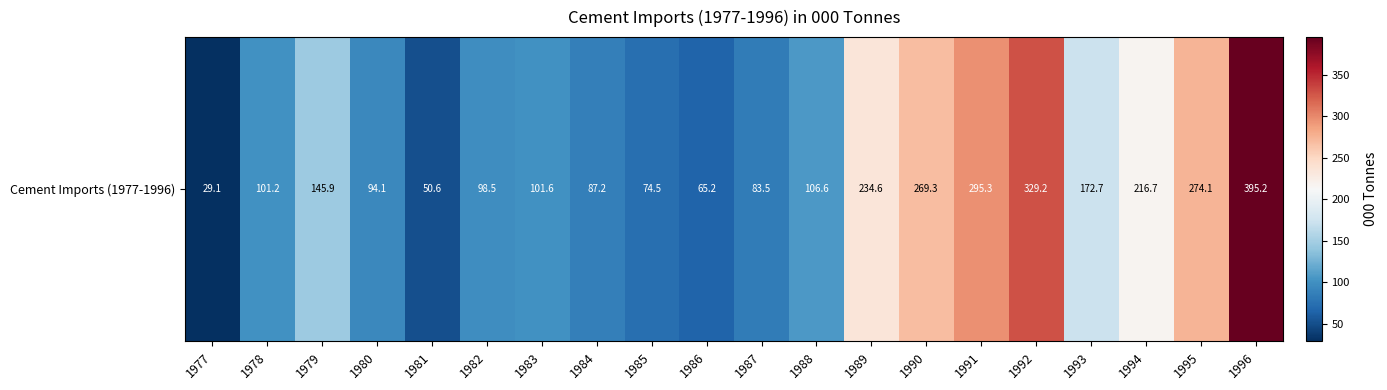

List the labels in order of value, largest first.

1996, 1992, 1991, 1995, 1990, 1989, 1994, 1993, 1979, 1988, 1983, 1978, 1982, 1980, 1984, 1987, 1985, 1986, 1981, 1977